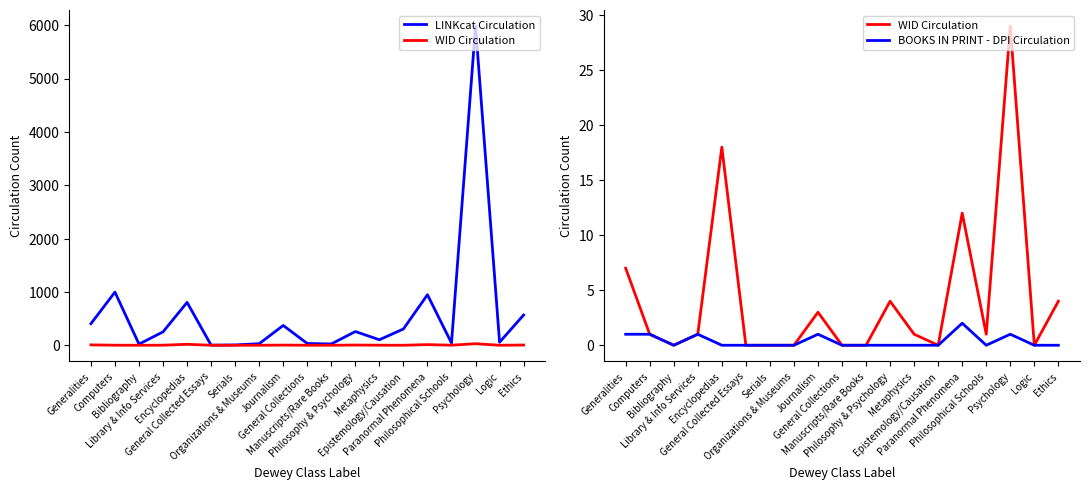

Which series has the widest spread of values?

LINKcat Circulation